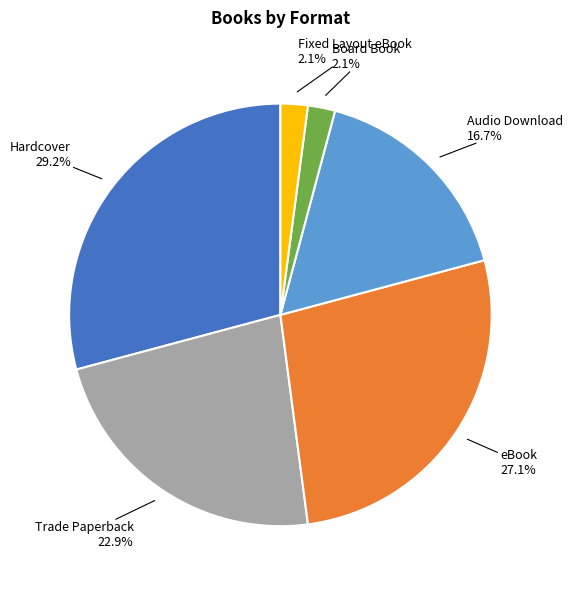

To the nearest percent, what percentage of the pie is Trade Paperback?

23%